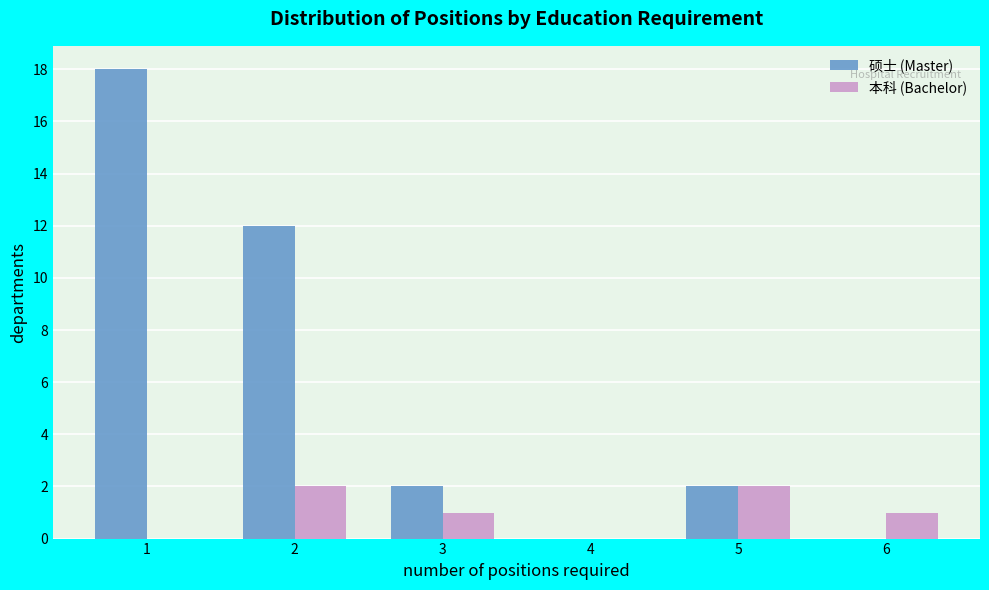

Reading left to right, extract all data points from this chart.

硕士 (Master): 1=18	2=12	3=2	4=0	5=2	6=0
本科 (Bachelor): 1=0	2=2	3=1	4=0	5=2	6=1